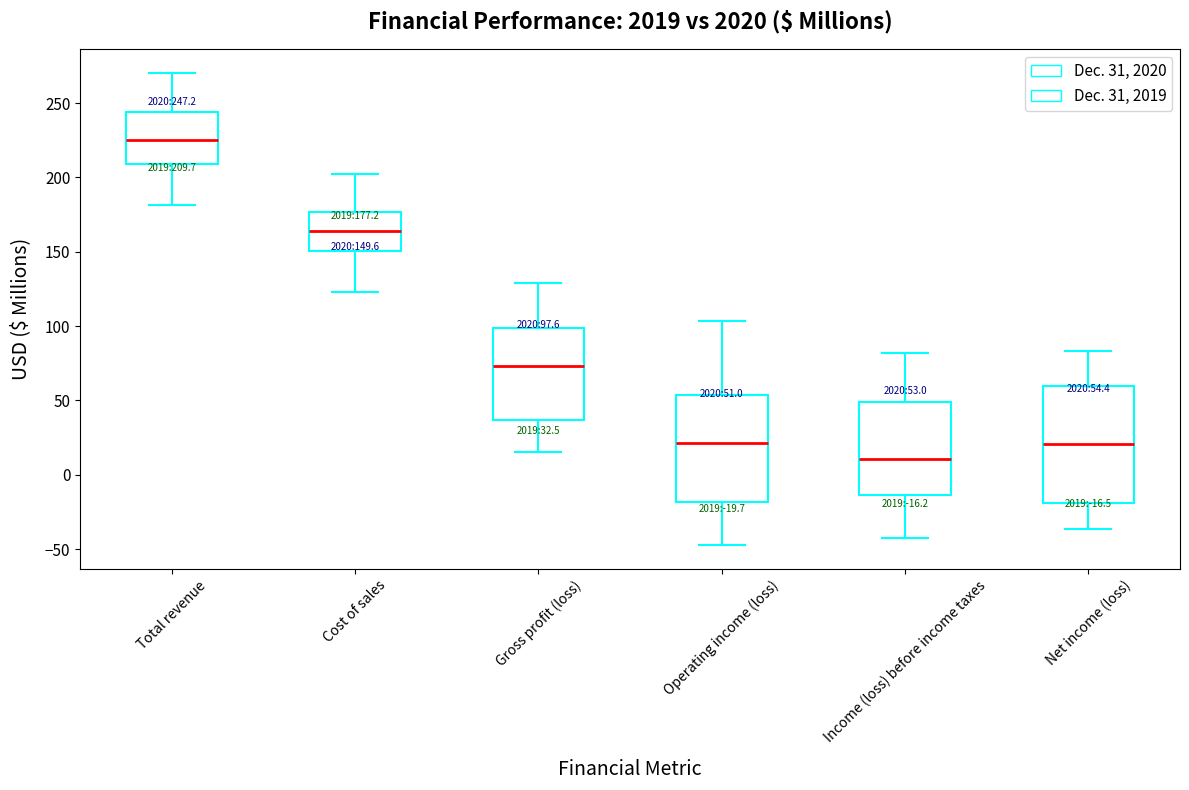

Which box has the lowest median line?

Income (loss) before income taxes